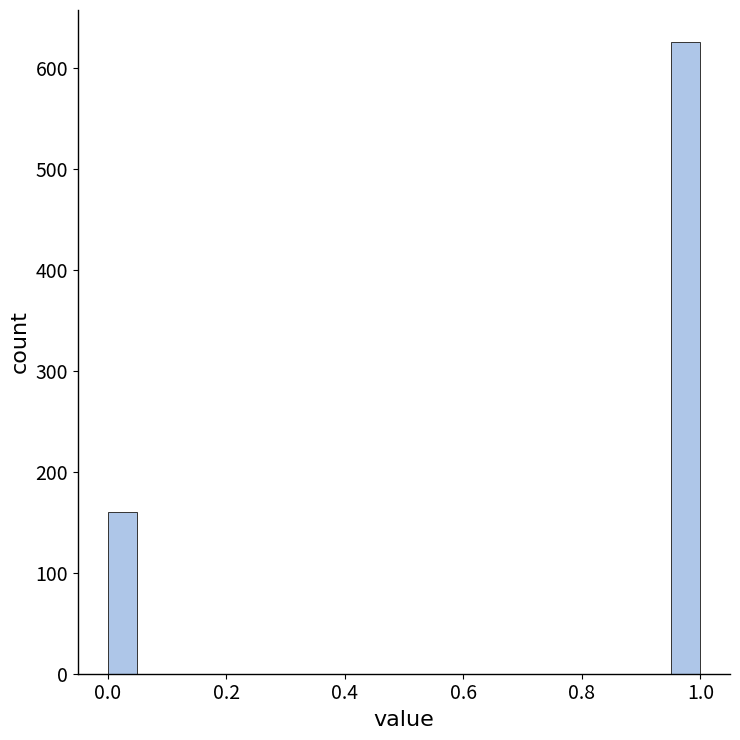

Around what value on the x-axis is the tallest bar? Give the approximate position of its centre, as read against the axis.

0.98